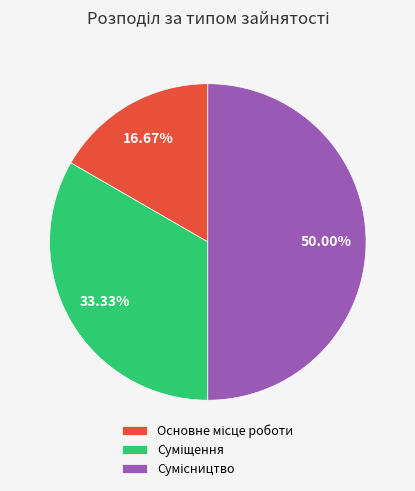

To the nearest percent, what is the difference between the largest and smallest slice percentages?

33%